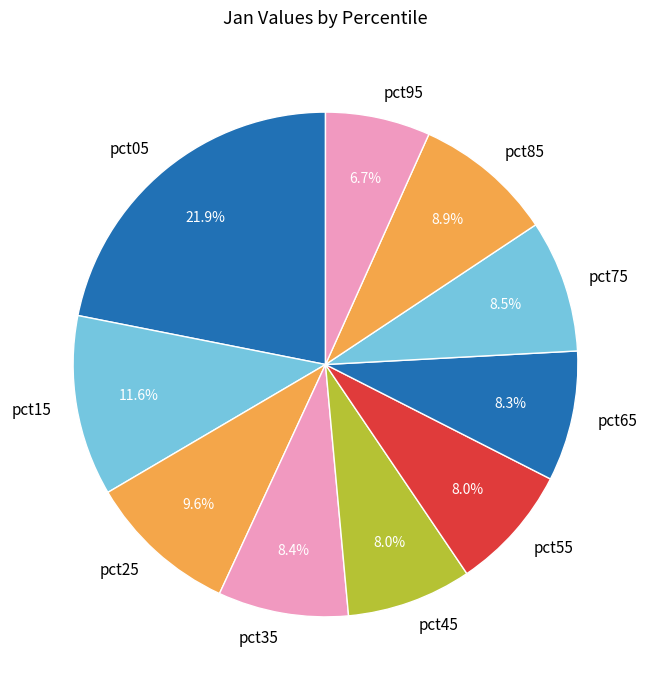

Is the sum of pct95 and pct55 greater than half?

No